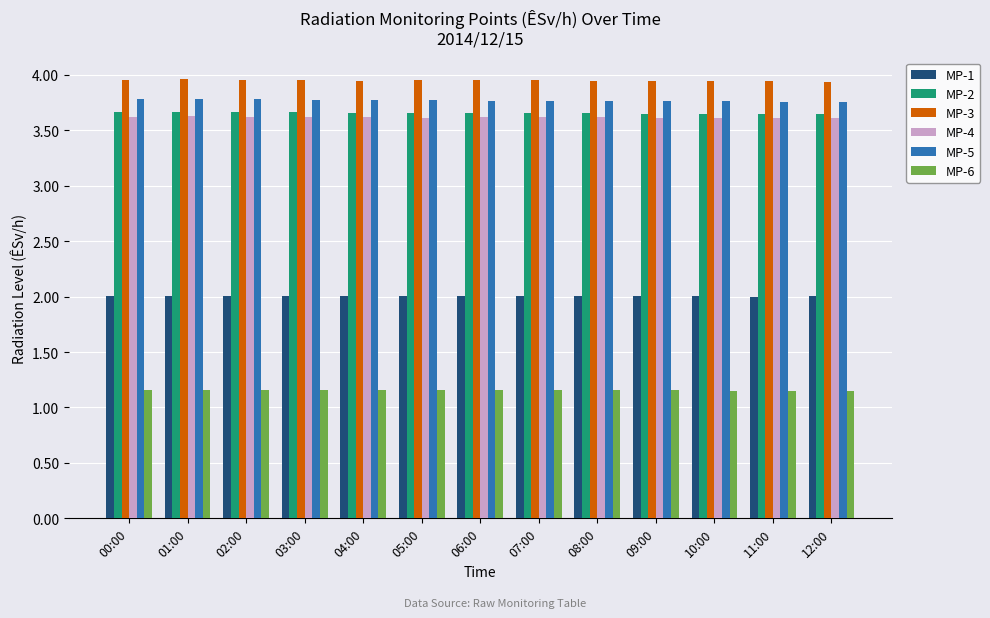

At which label does MP-1 first exceed 2?

00:00